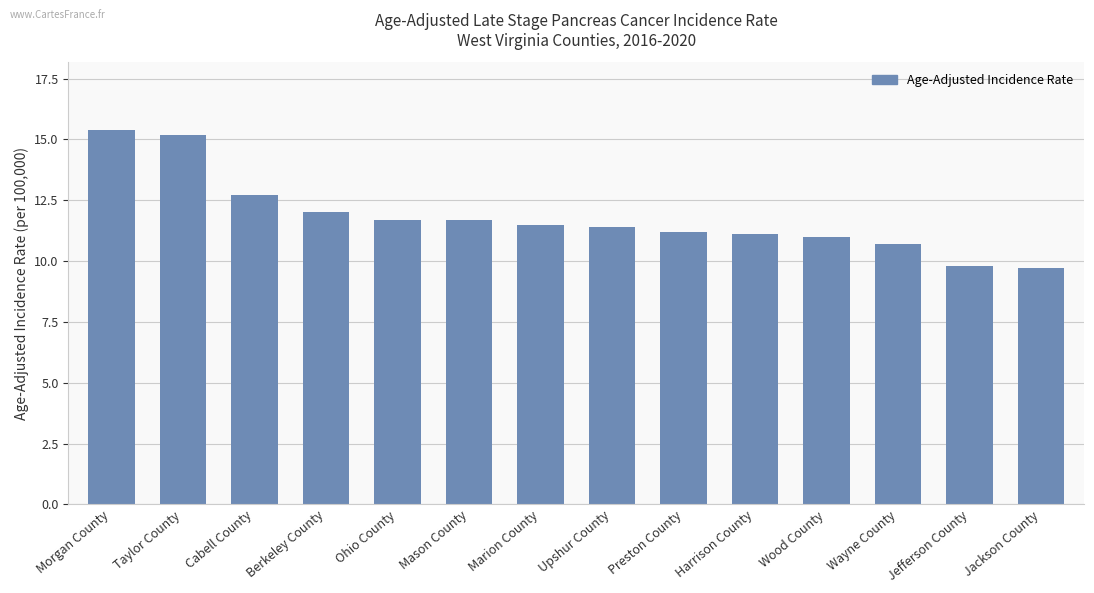

What is the label of the 3rd bar from the left?

Cabell County